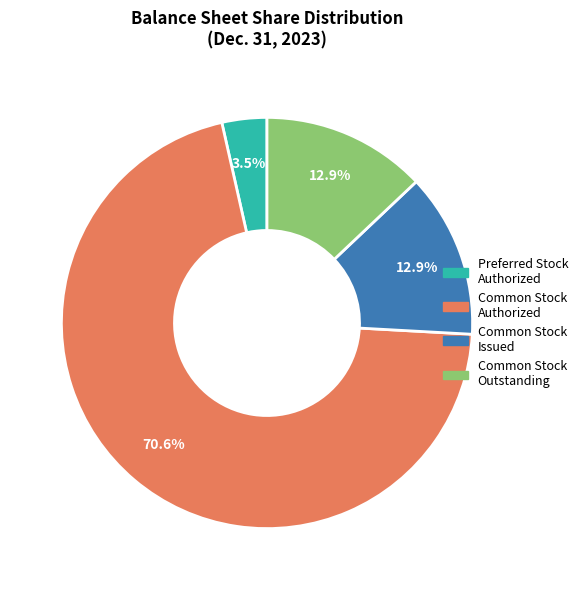

Is there any slice that represents more than half of the pie?

Yes